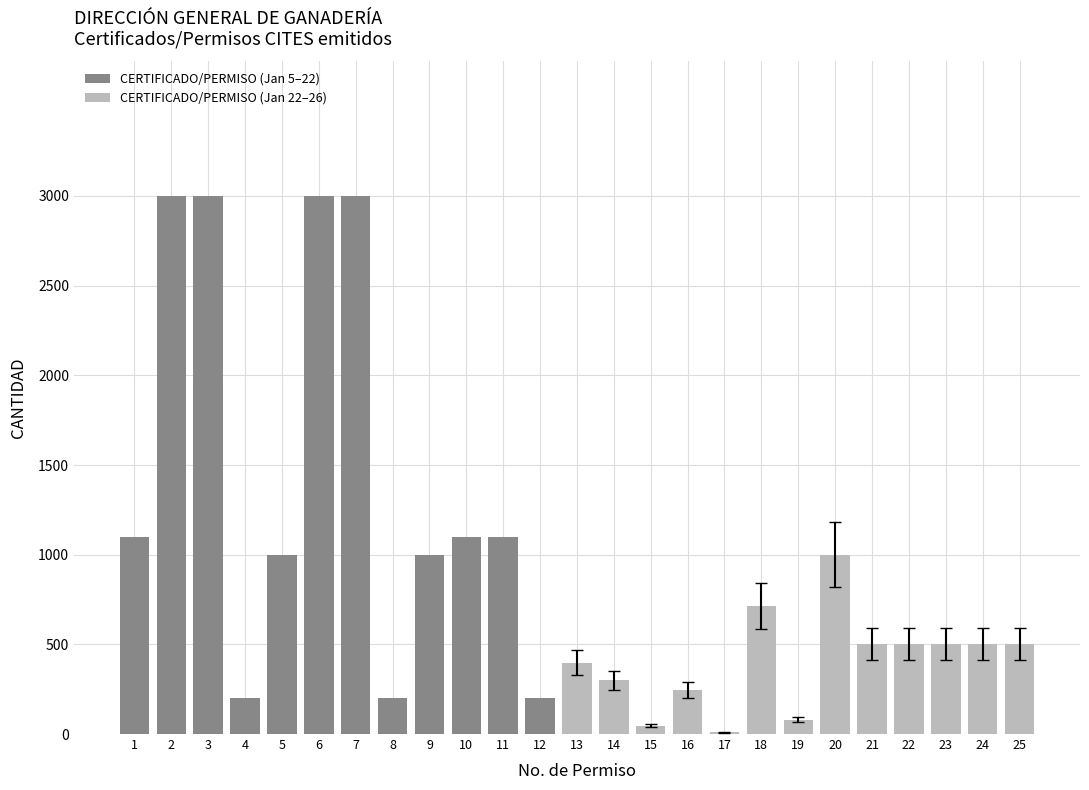

At which label does the data first exceed 500?

1